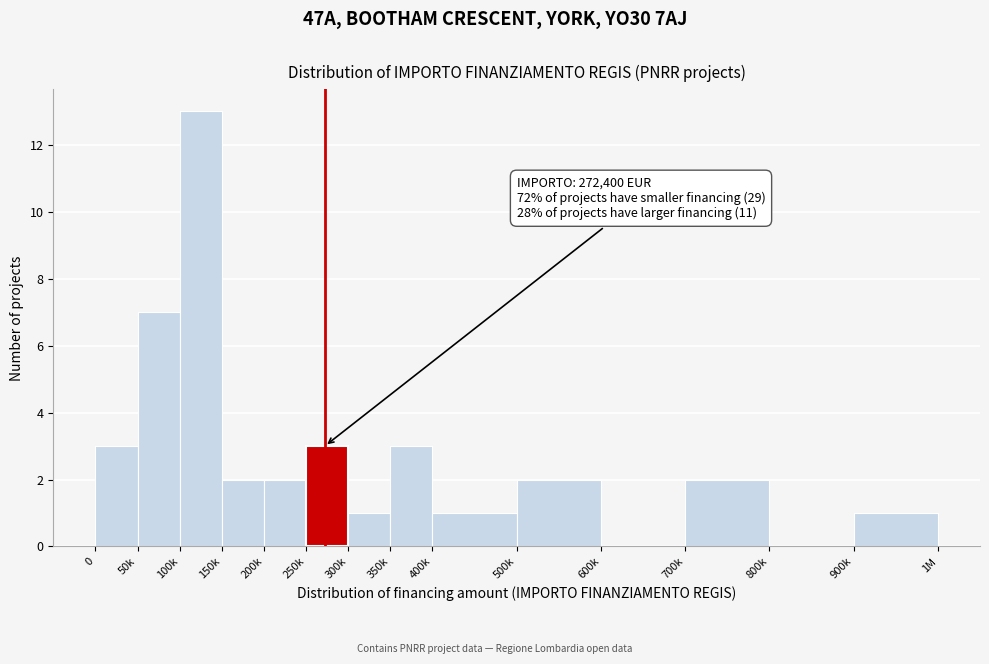

Reading right to left, what are all the values shown in this chart?

900k=1	800k=0	700k=2	600k=0	500k=2	400k=1	350k=3	300k=1	250k=3	200k=2	150k=2	100k=13	50k=7	0=3